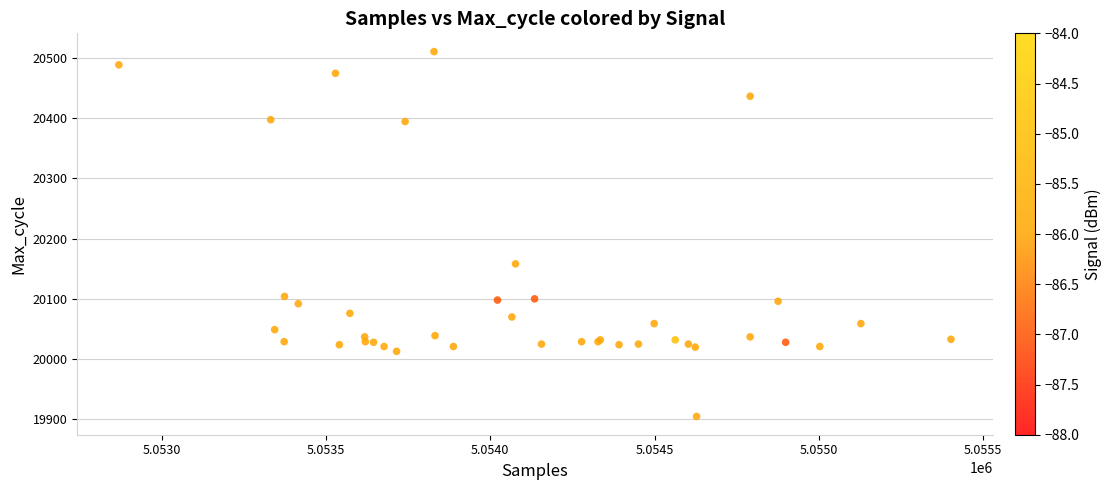

What Y value in the scatter plot is closest to 20207?

20158